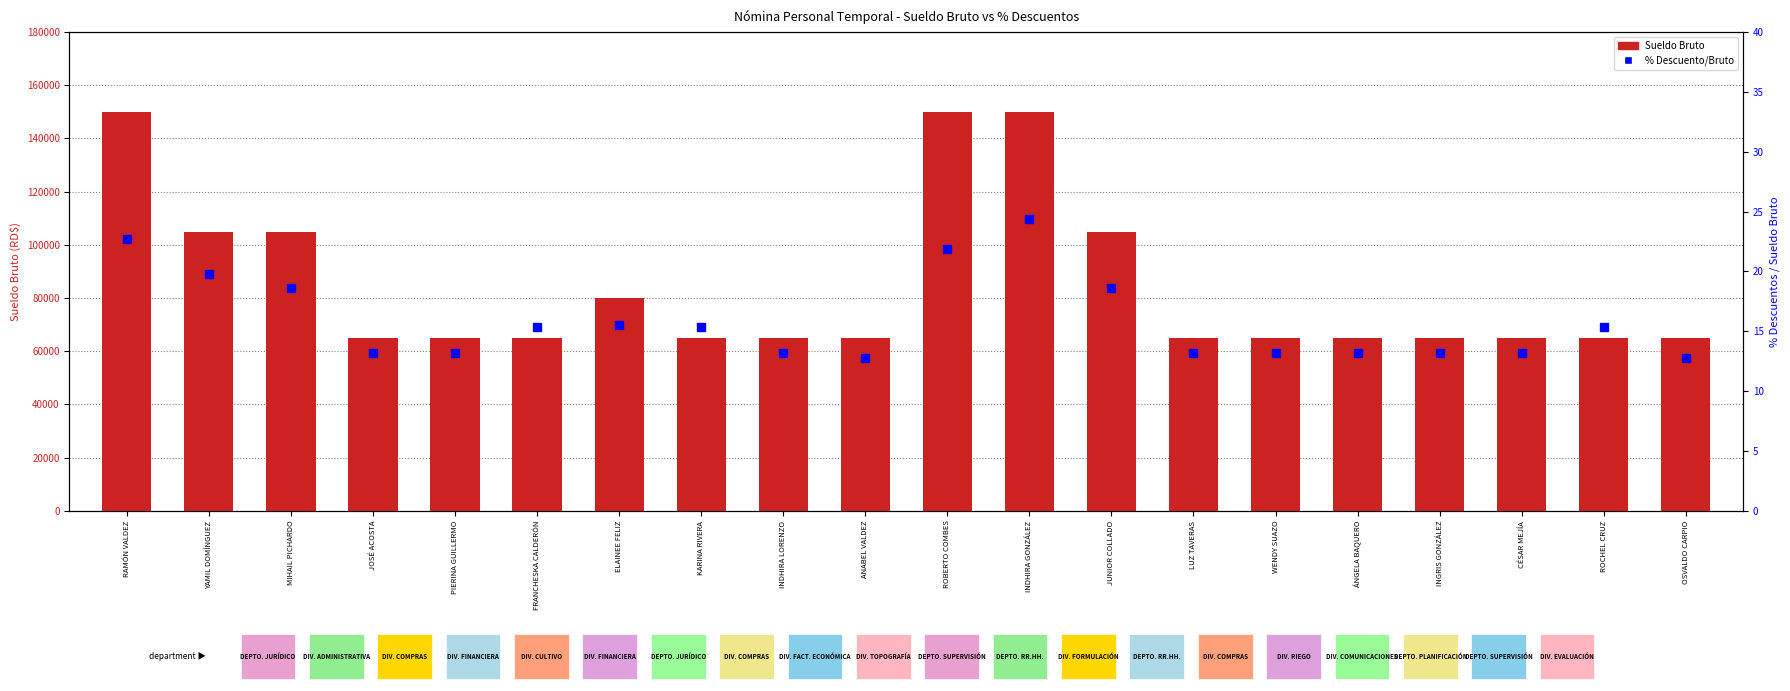

Which category has the highest value in the % Descuento/Bruto series?

INDHIRA GONZÁLEZ